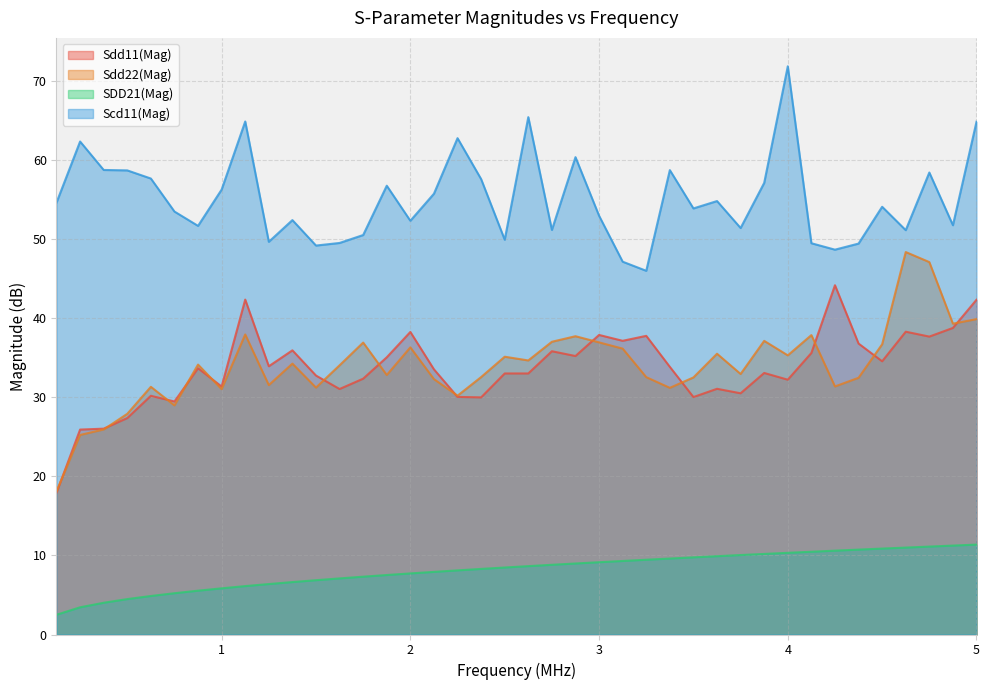

What are all the series names shown in the legend?

Sdd11(Mag), Sdd22(Mag), SDD21(Mag), Scd11(Mag)